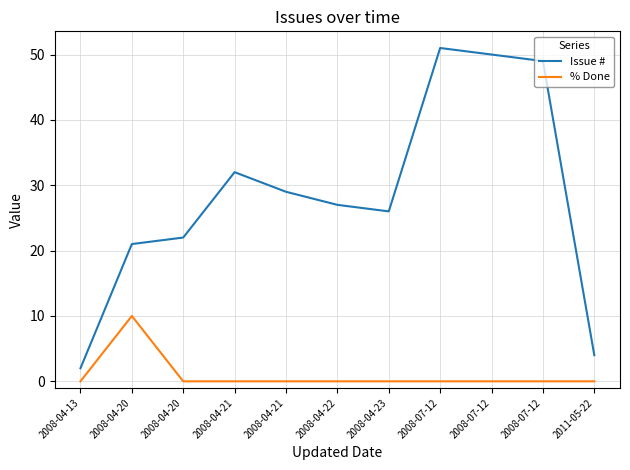

What is the spread (max minus min) of values at 2008-07-12?

51